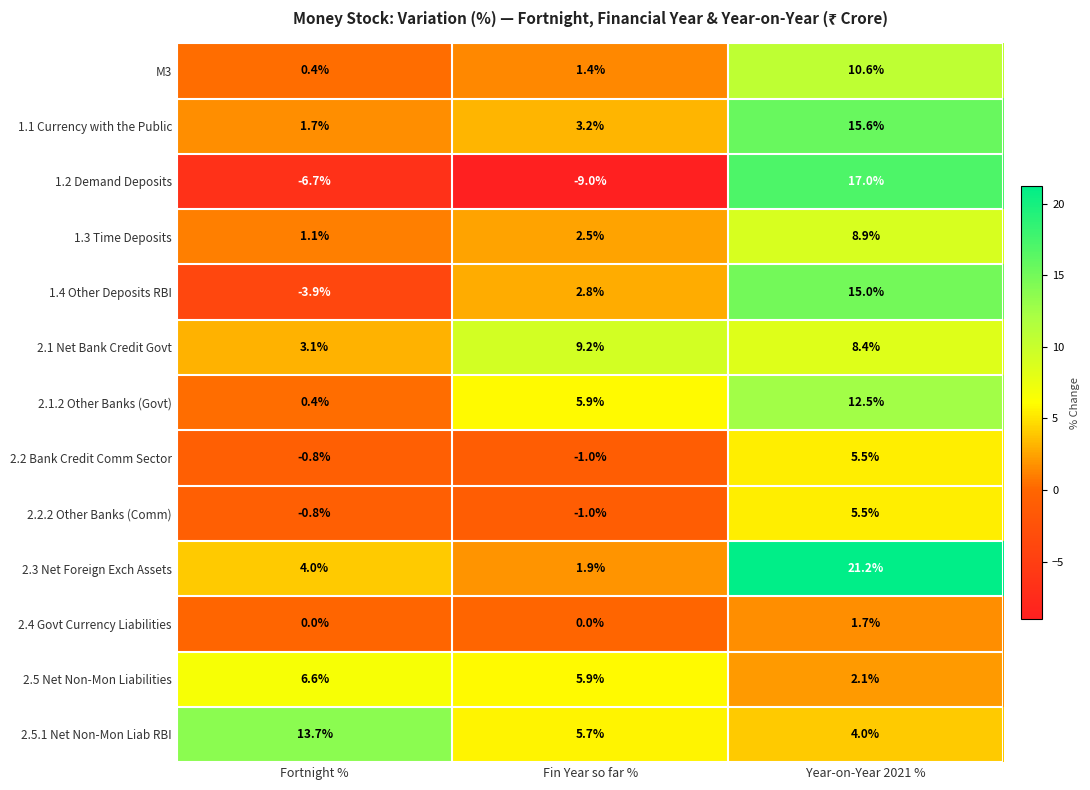

List the labels in order of 2.5.1 Net Non-Mon Liab RBI value, largest first.

Fortnight %, Fin Year so far %, Year-on-Year 2021 %